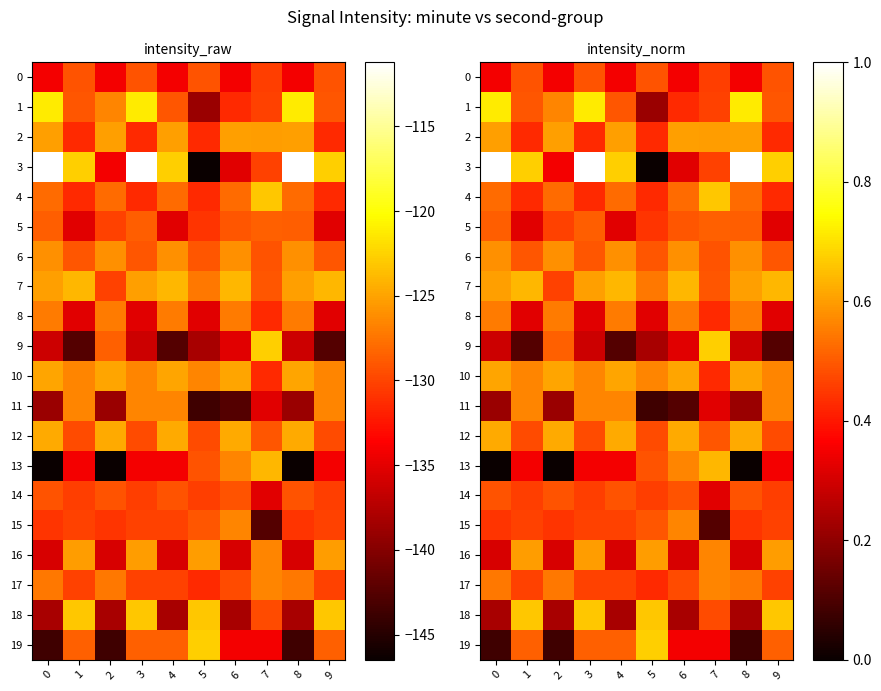

What is the average value of the 16 series?

0.4